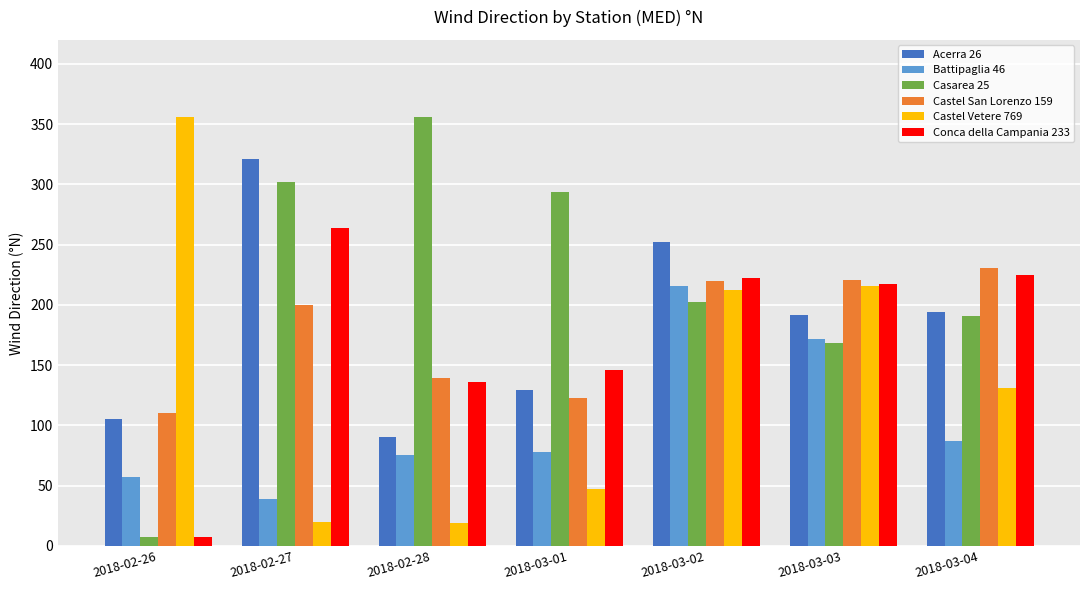

Between 2018-02-28 and 2018-03-01, which series saw the biggest shift?

Casarea 25